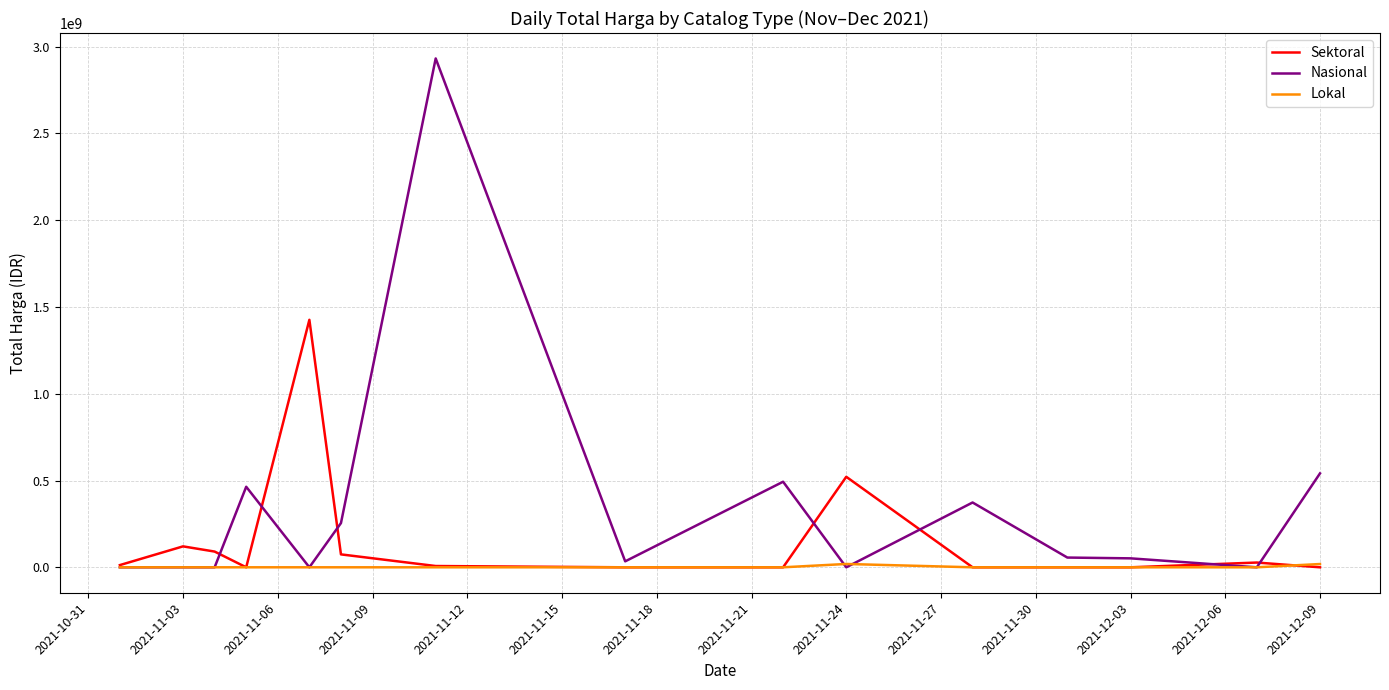

Which series has the largest total across all categories?

Nasional